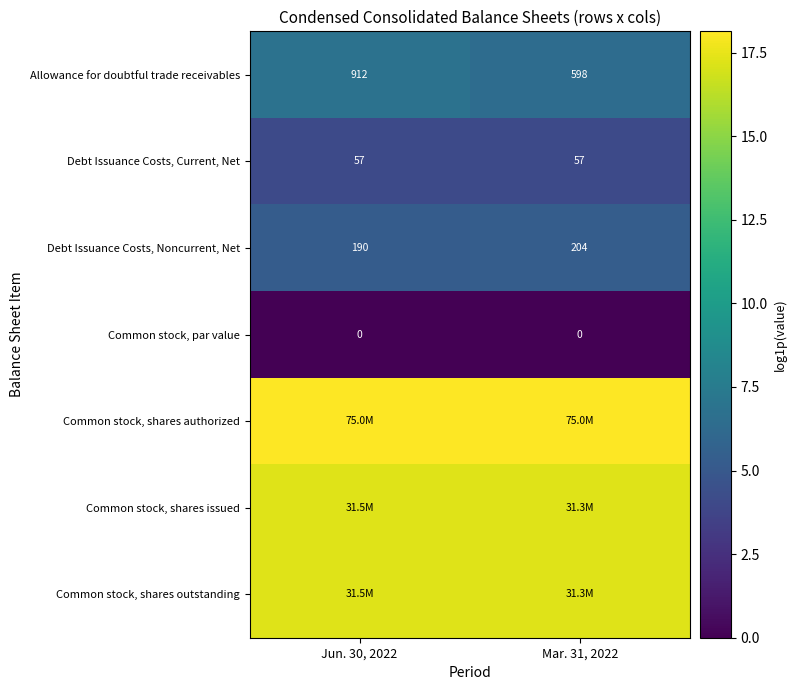

At which category does the chart reach its minimum across all series?

Jun. 30, 2022